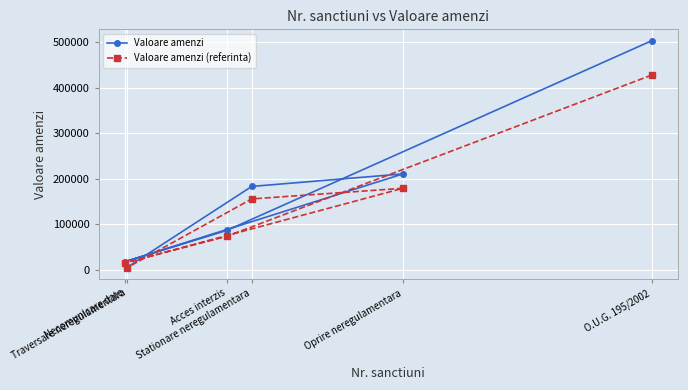

What is the sum of the Valoare amenzi (referinta) values at Necomunicare date and Acces interzis?

88339.7